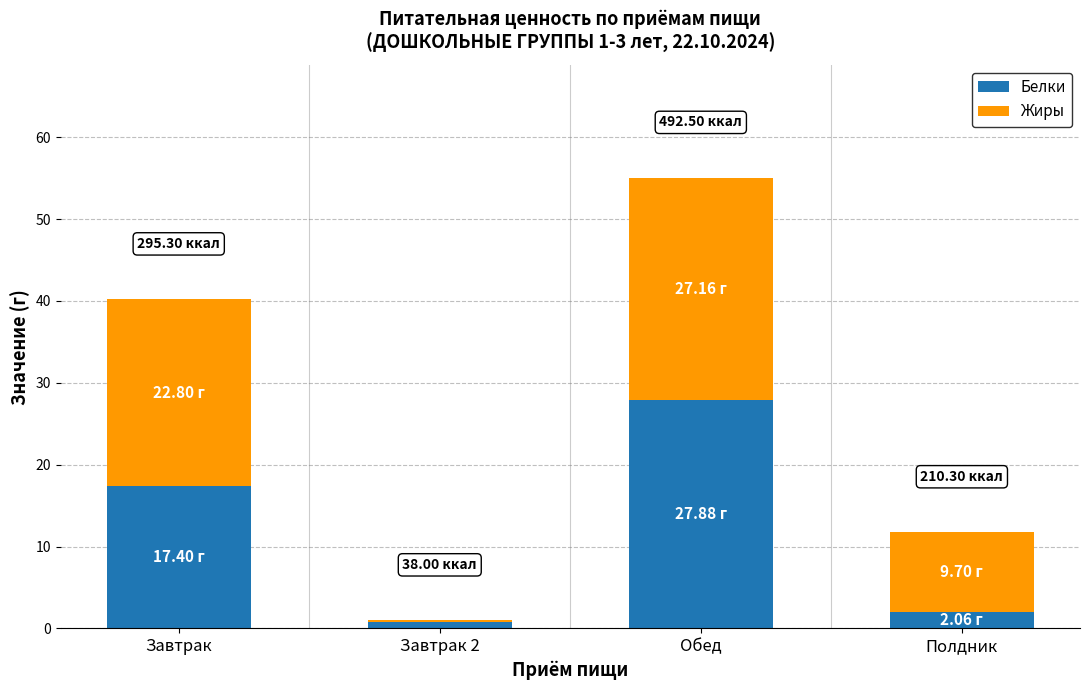

True or false: Белки has a value of 18.3 at Обед.

False